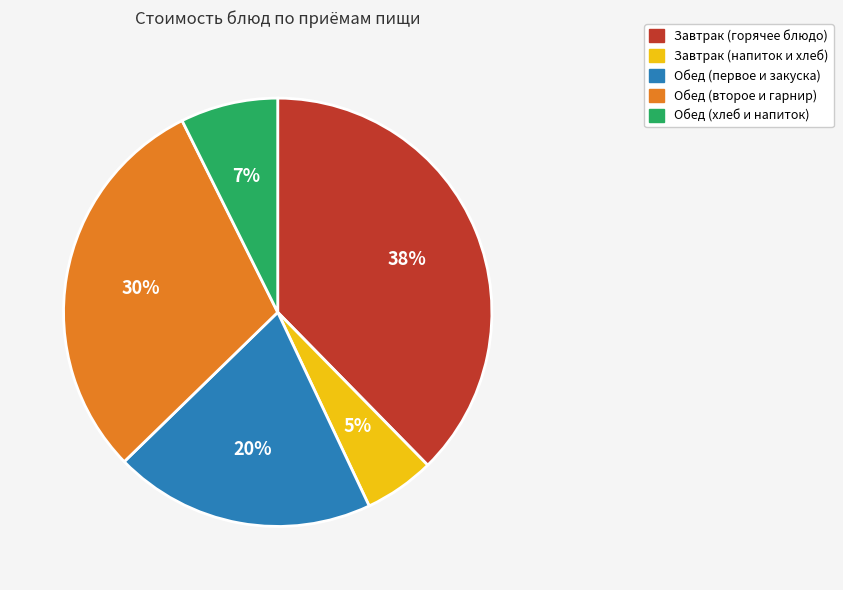

Is it true that Обед (первое и закуска) is 7% of the pie?

False